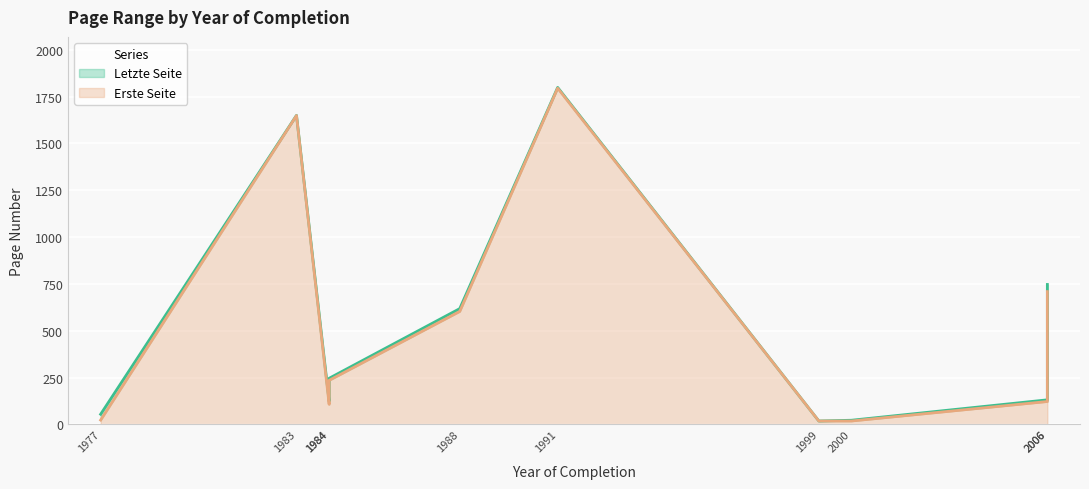

At which label does Letzte Seite first exceed 246?

1983